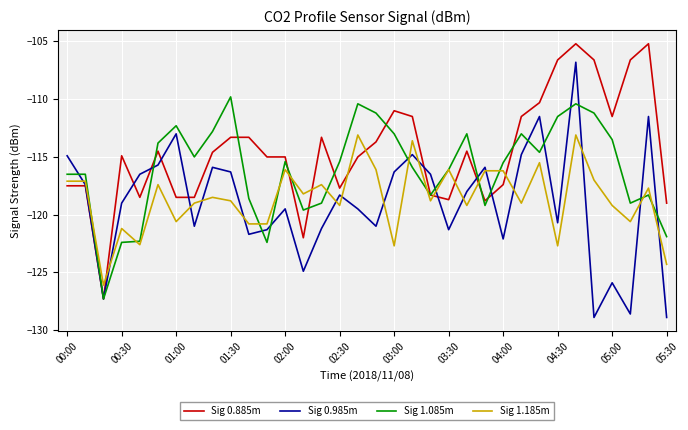

What is the smallest value displayed?

-128.9